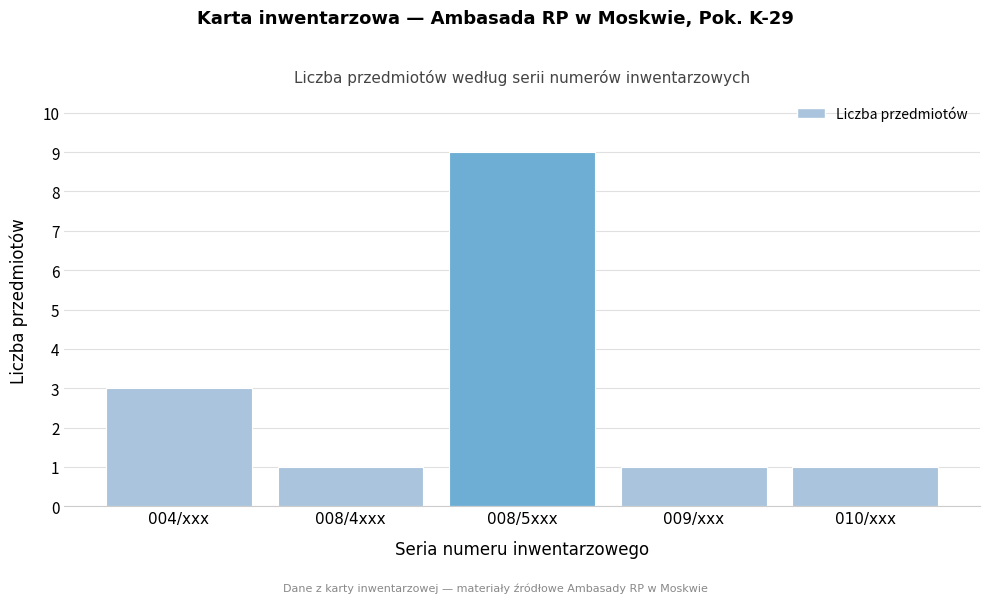

Reading left to right, what are all the values shown in this chart?

004/xxx=3	008/4xxx=1	008/5xxx=9	009/xxx=1	010/xxx=1